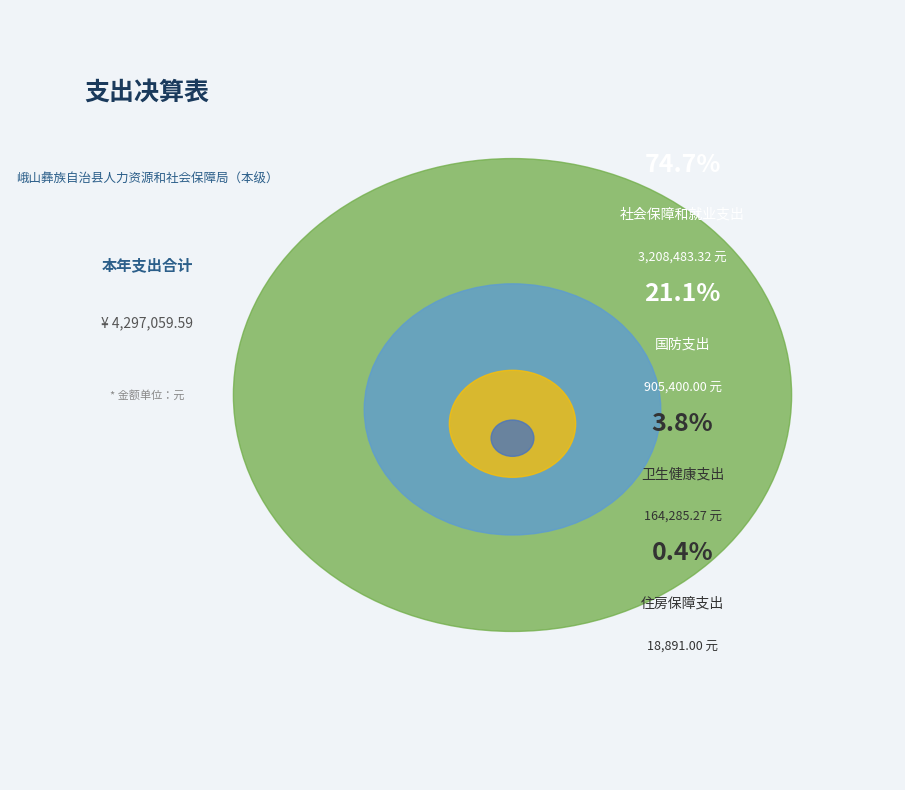

Which slice is the largest?

社会保障和就业支出